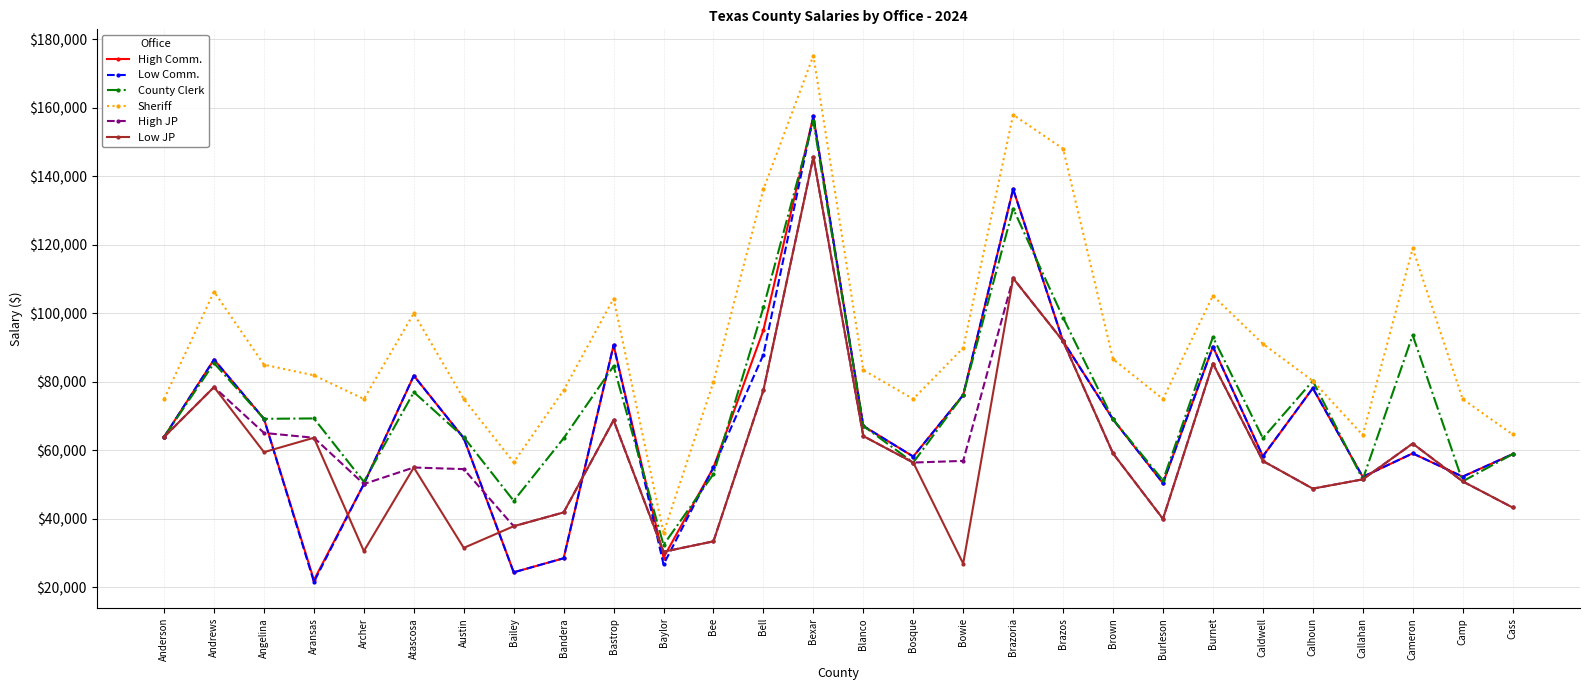

What is the label of the 1st point from the left?

Anderson